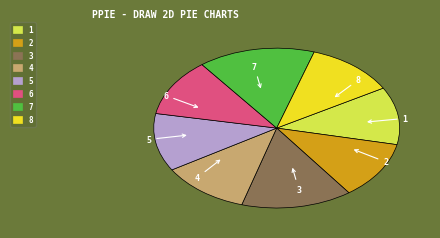

Which slice is the largest?

7